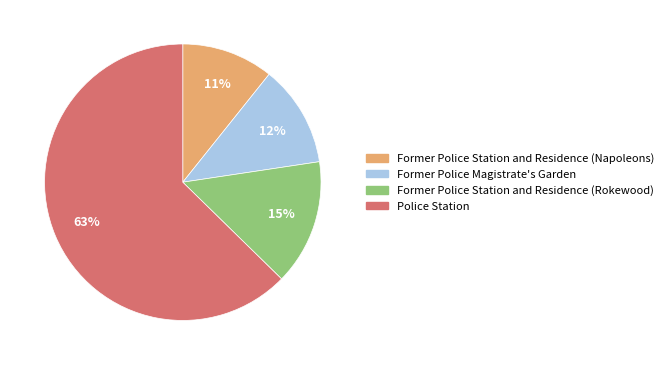

What percentage is the Former Police Station and Residence (Rokewood) slice, to the nearest percent?

15%